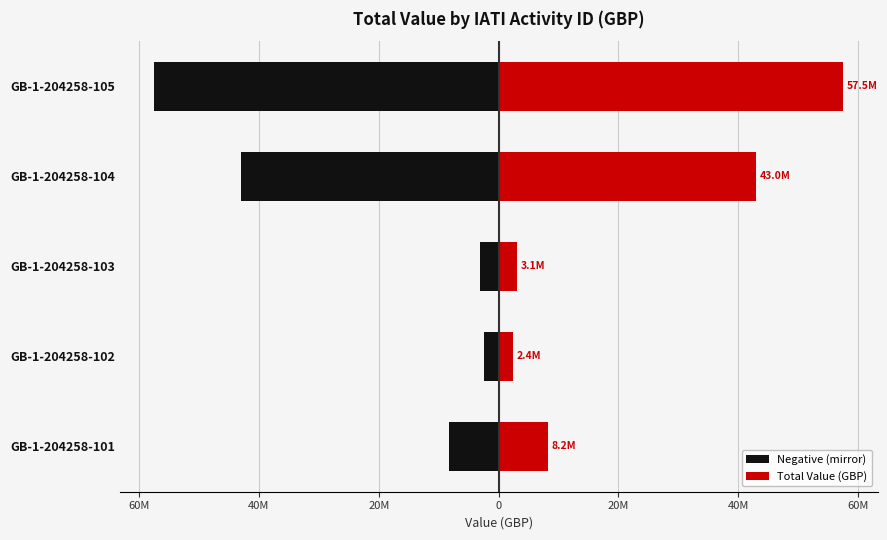

Between GB-1-204258-102 and GB-1-204258-103, which series saw the biggest shift?

Negative (mirror)